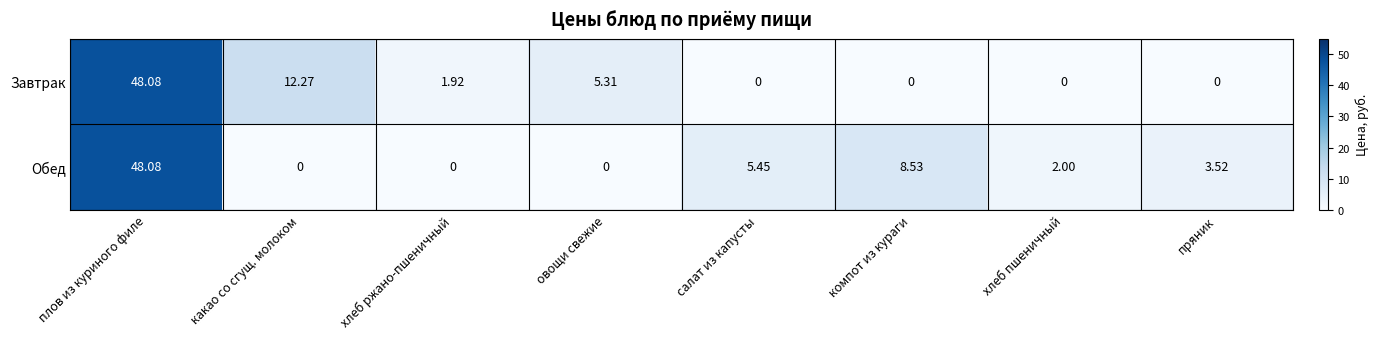

At which label is Завтрак closest to 24?

какао со сгущ. молоком